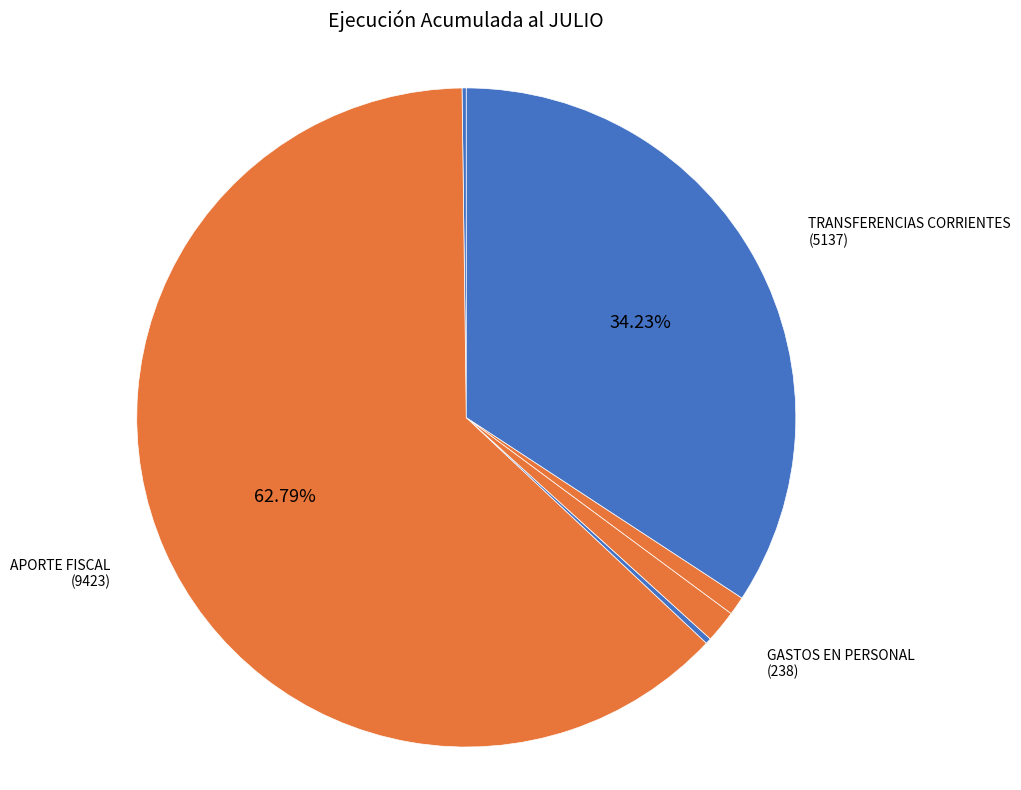

Count the number of slices in the pie.

6